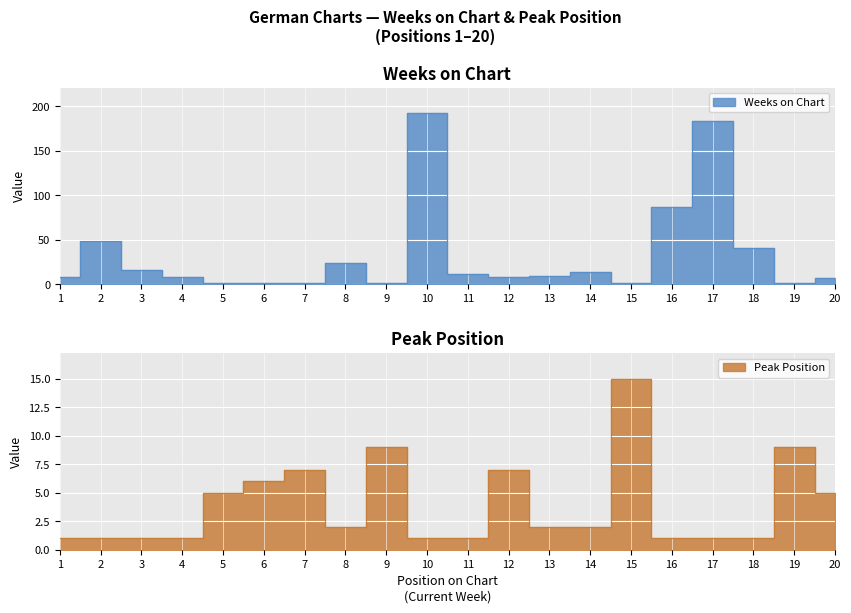

How many interior local valleys does the Weeks on Chart series have?

5